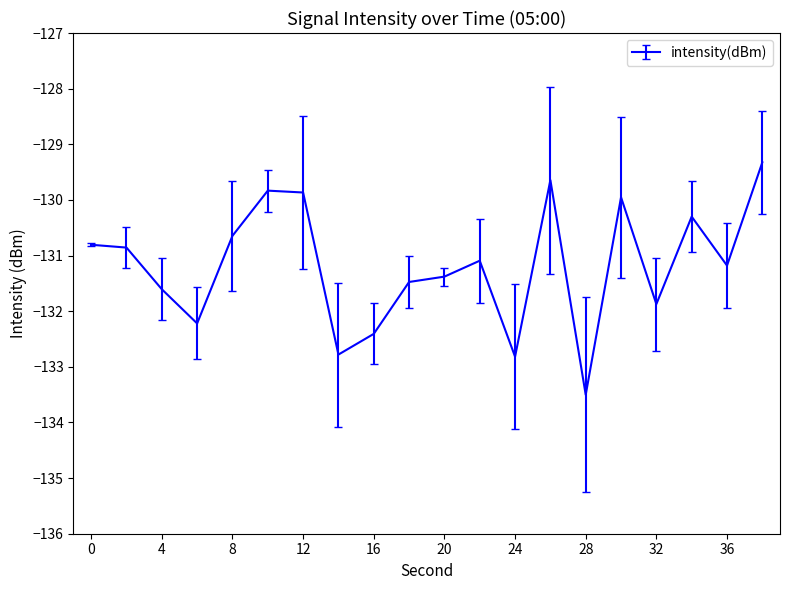

What is the average value?

-131.2